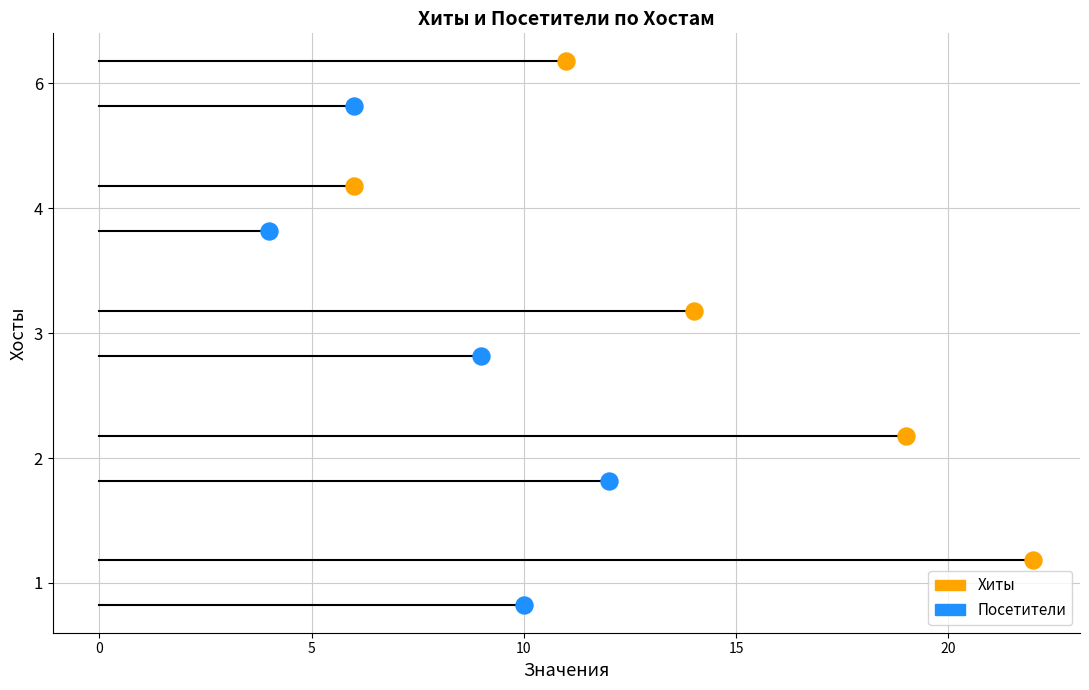

Which series has the largest total across all categories?

Хиты